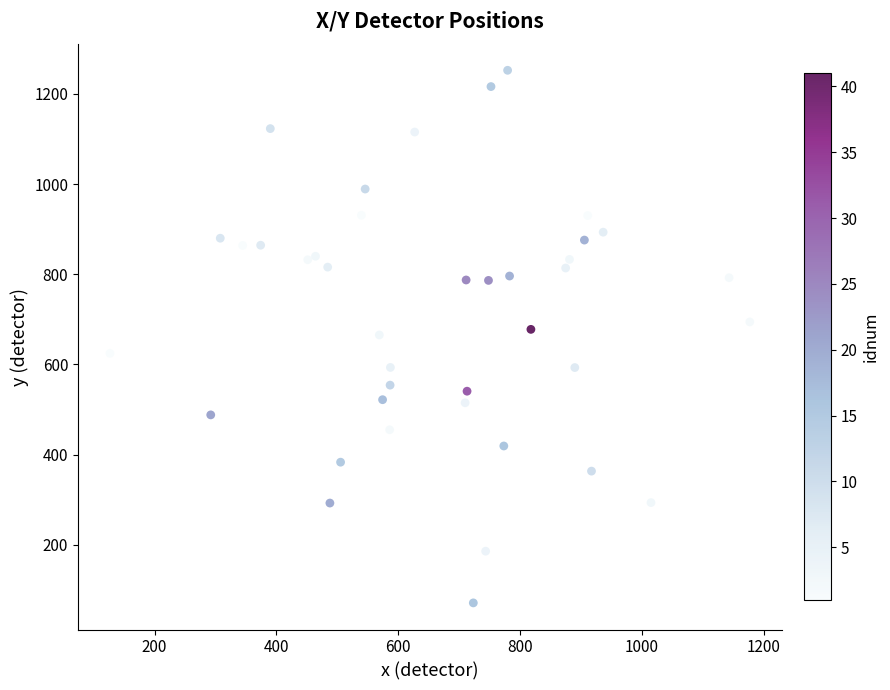

What is the range of X values (max minus min)?

1049.8